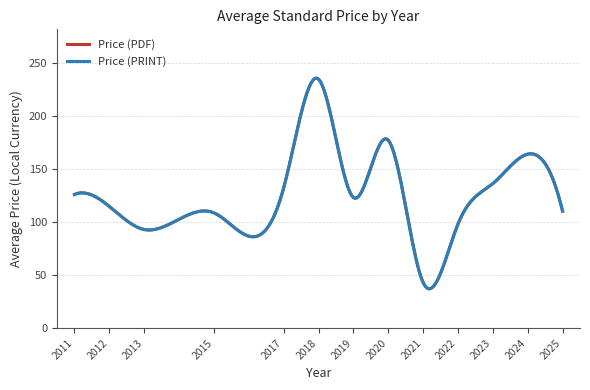

List the series in order of their peak value, lowest first.

Price (PDF), Price (PRINT)